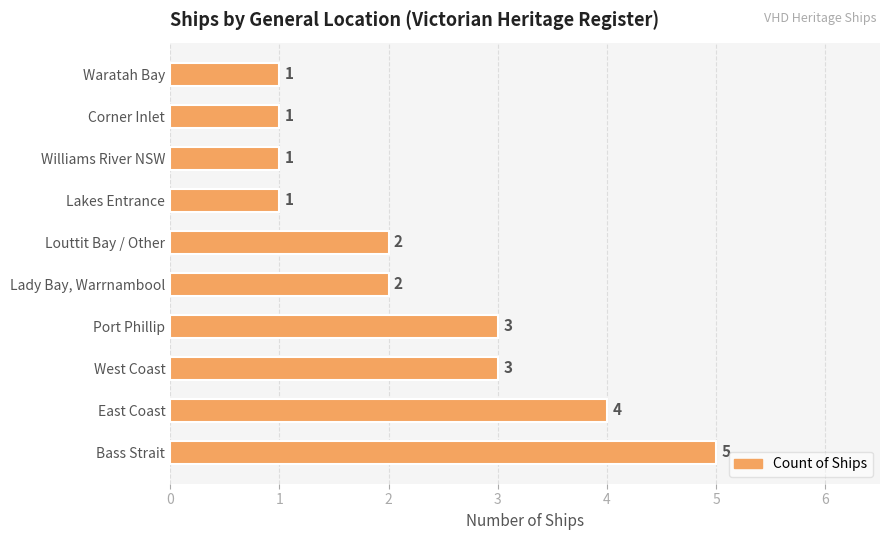

How many data points are less than 2?

4